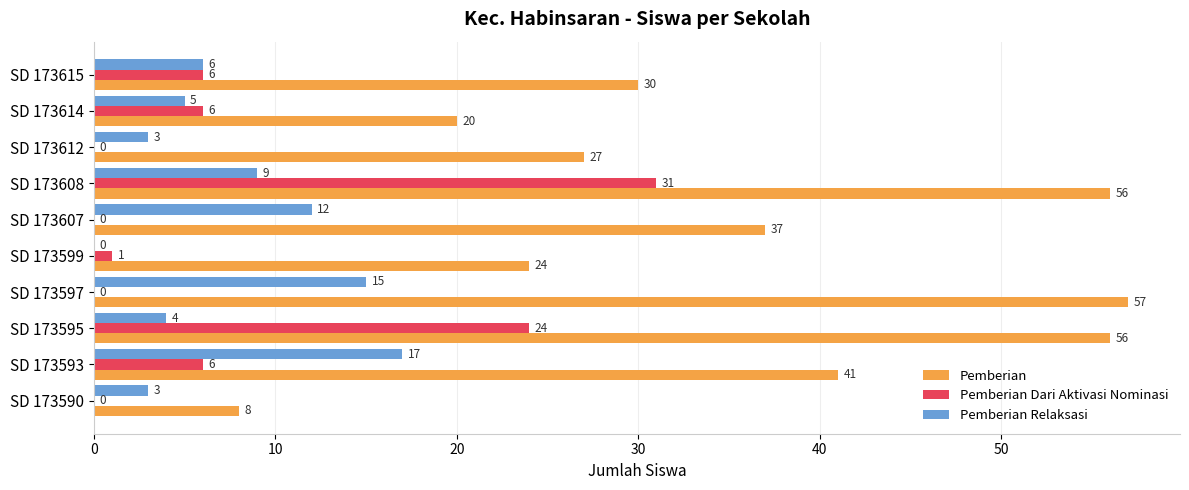

Which series changed the most between SD 173595 and SD 173615?

Pemberian